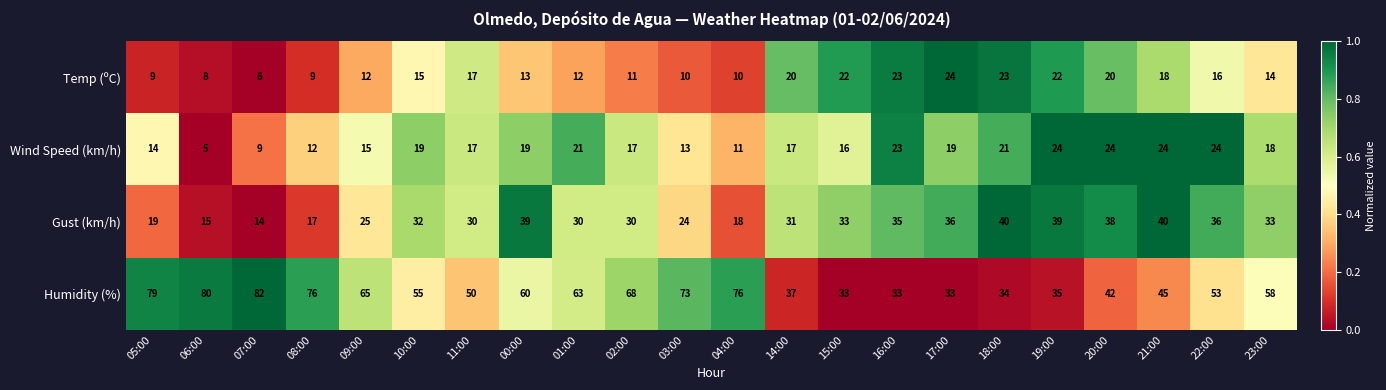

The value of Wind Speed (km/h) at 04:00 is 11. True or false?

True